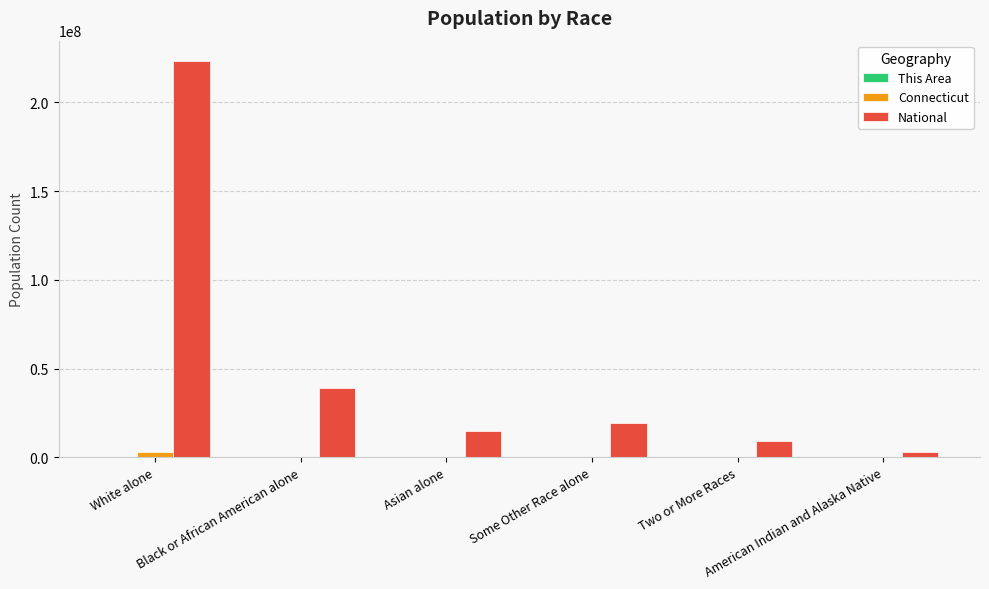

Are the bars horizontal?

No